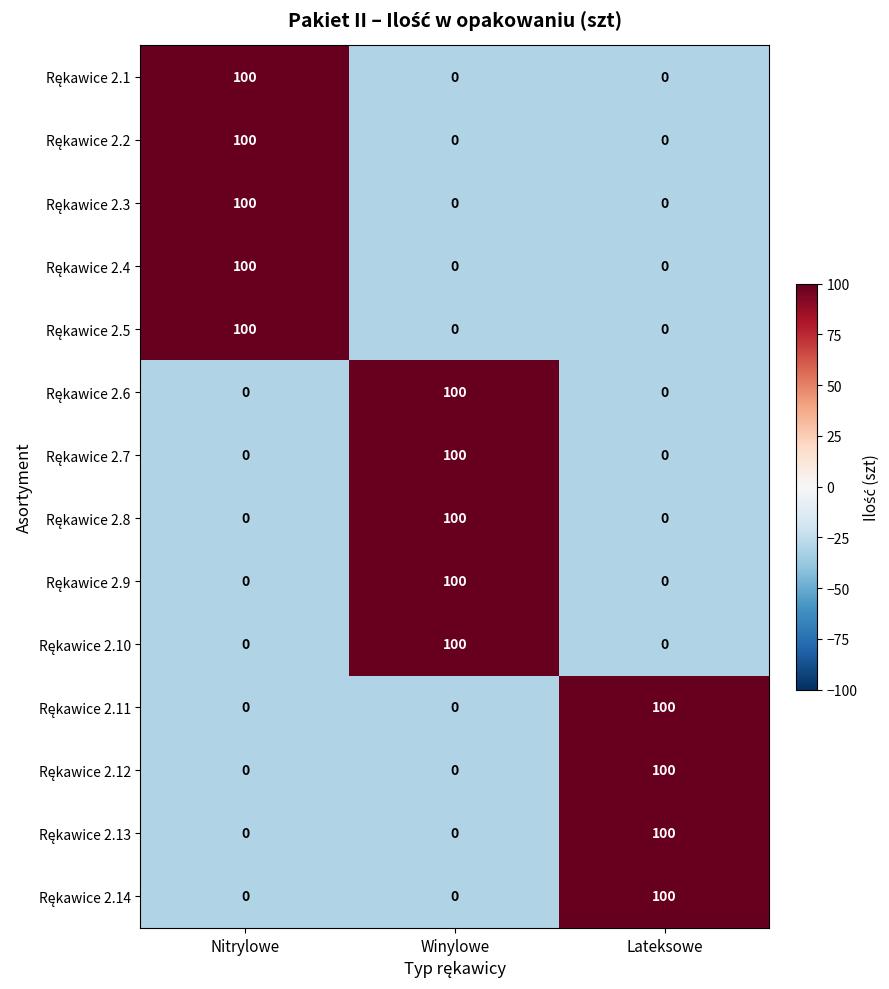

At how many categories does at least one series exceed 38?

3